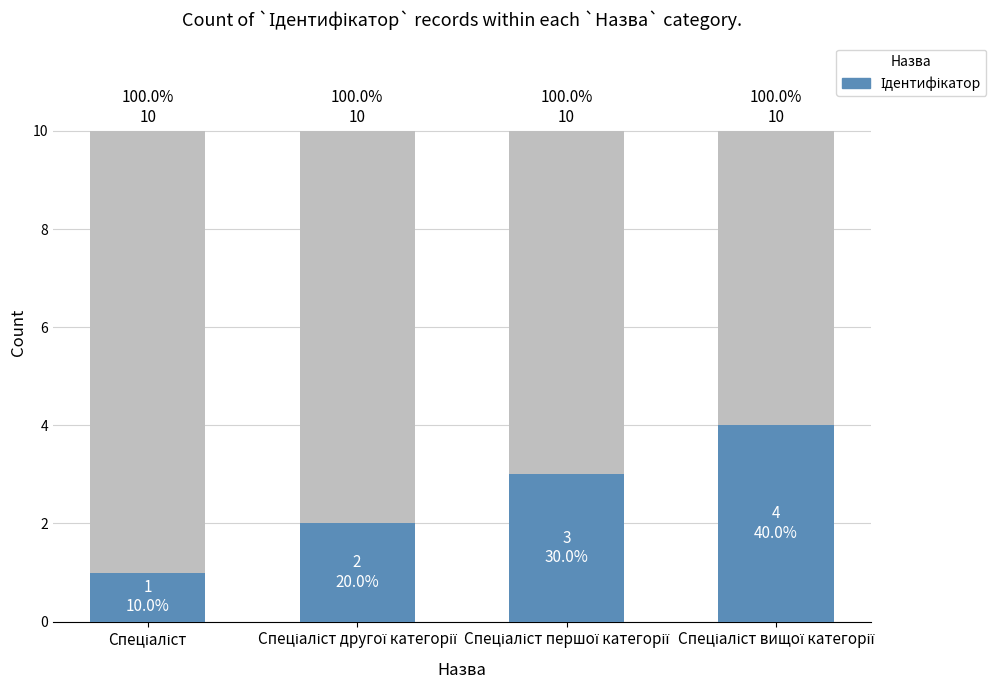

Reading left to right, list all the values displayed in this chart.

1	2	3	4